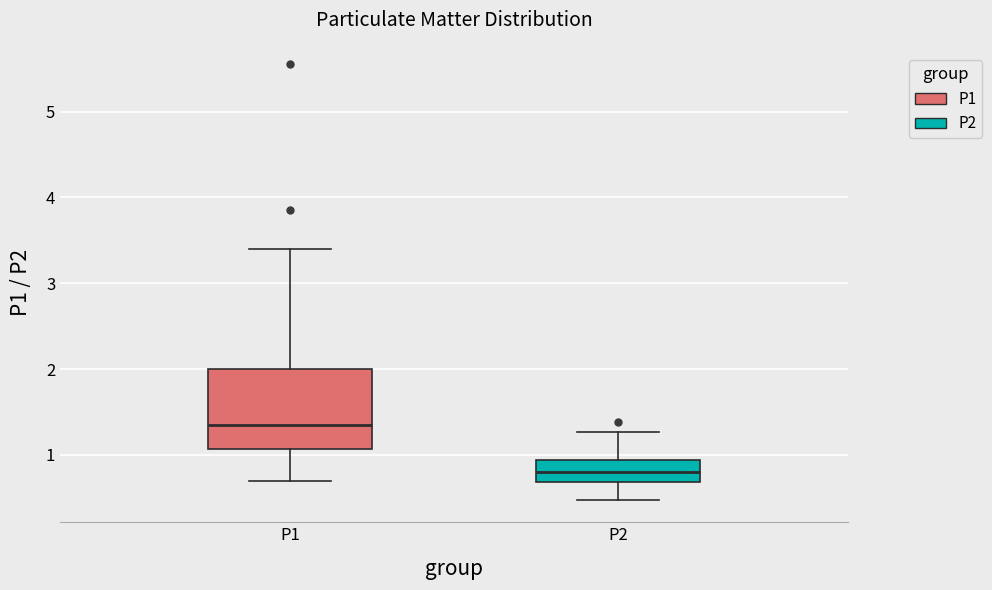

Which box is the tallest, from its lower edge to its upper edge?

P1